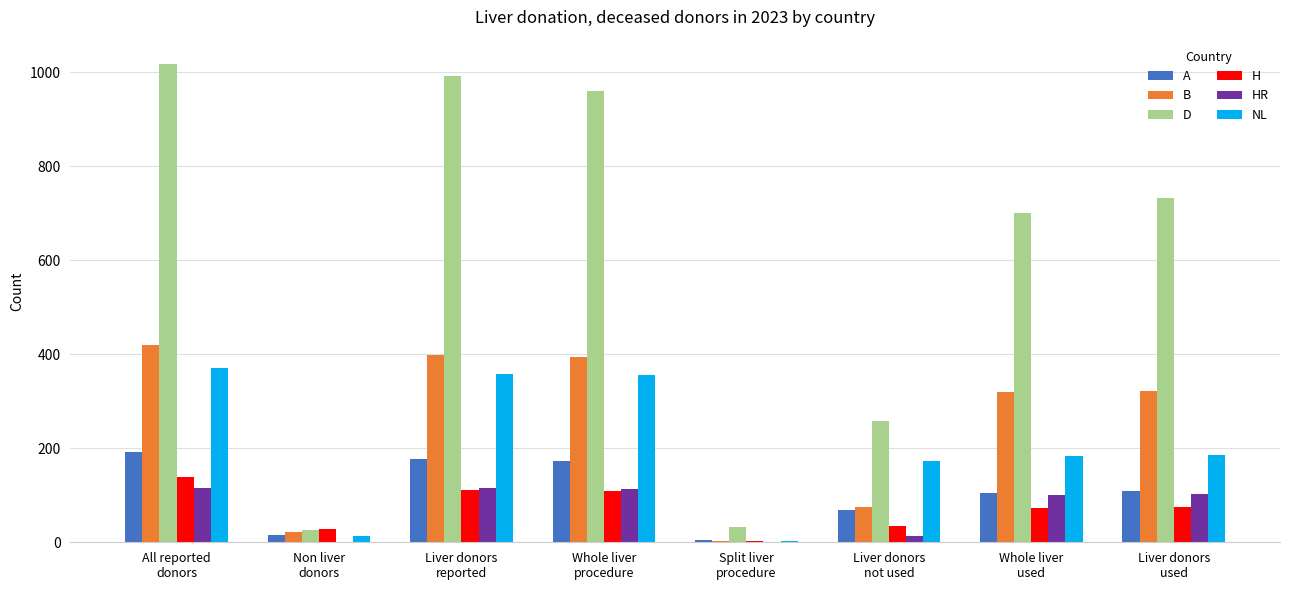

Which category has the highest value in the H series?

All reported
donors